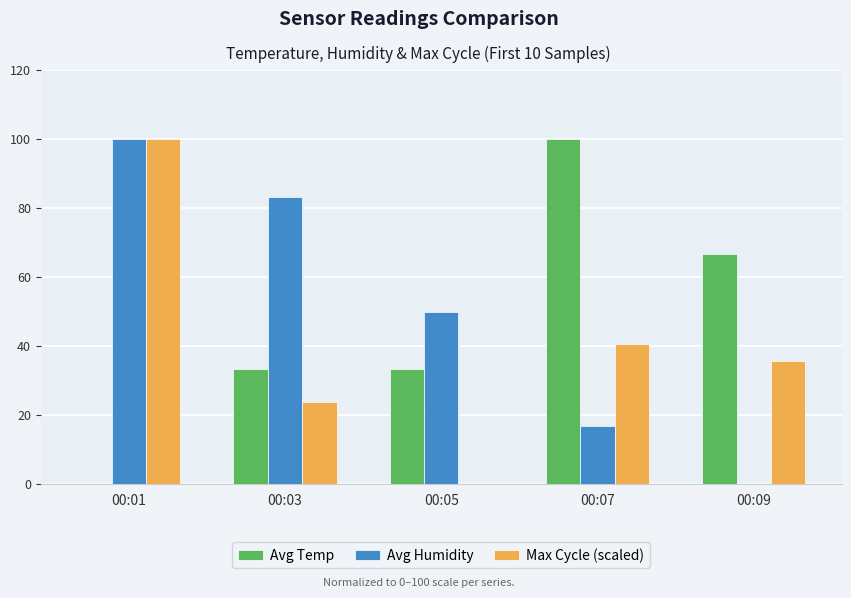

What is the maximum value for Max Cycle (scaled)?

100.0